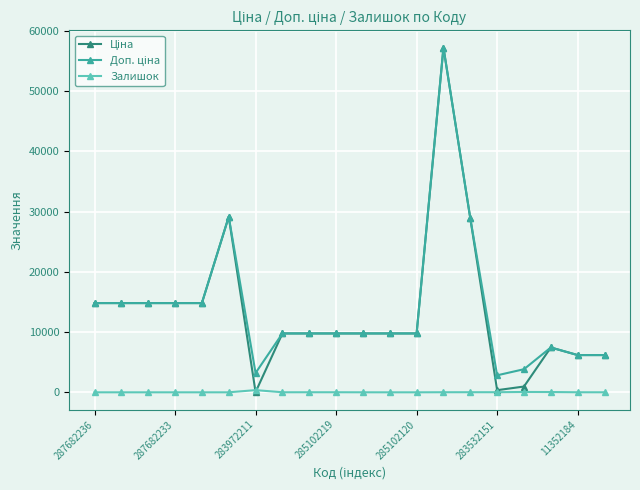

Count the number of data series in this chart.

3